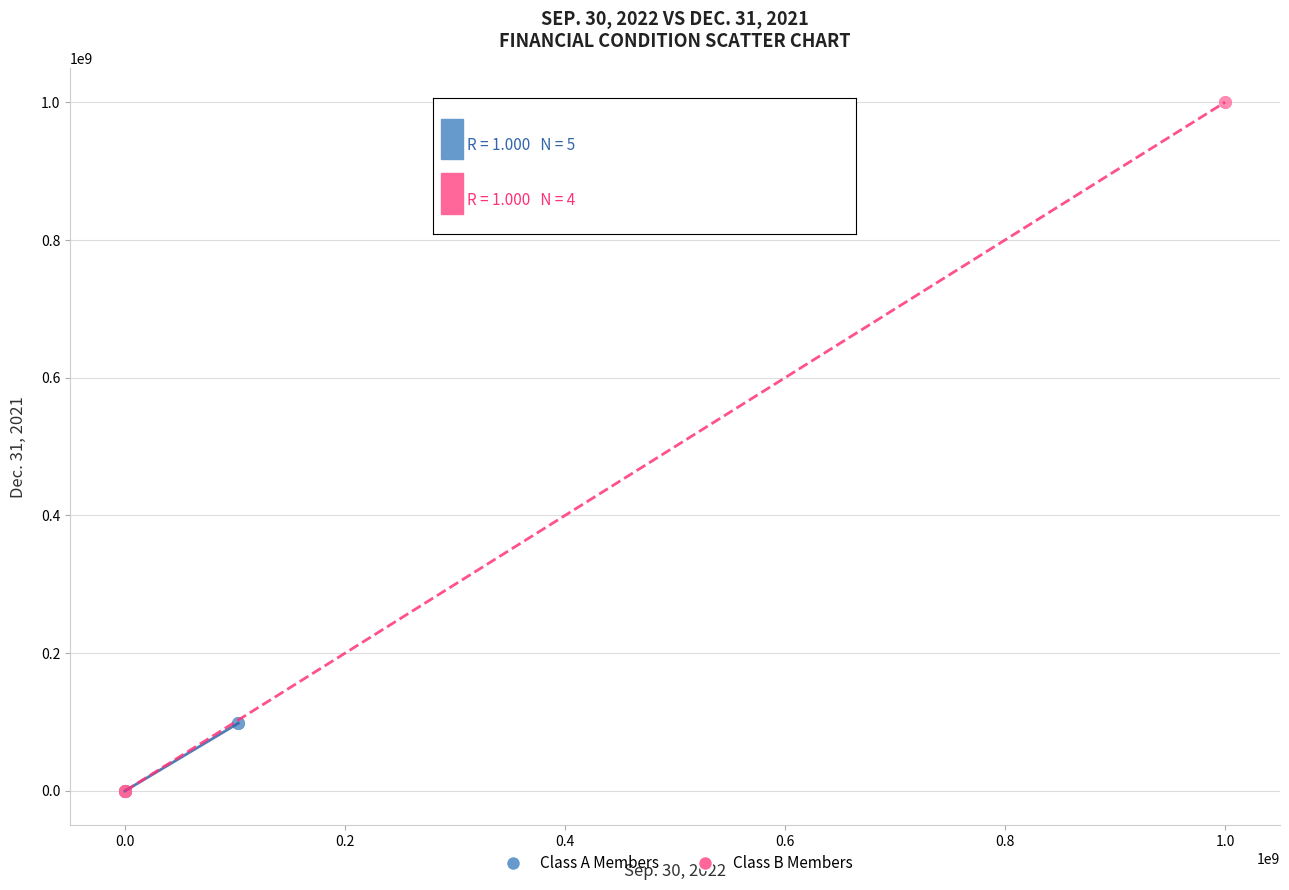

Which series reaches the maximum Y coordinate?

Class B Members